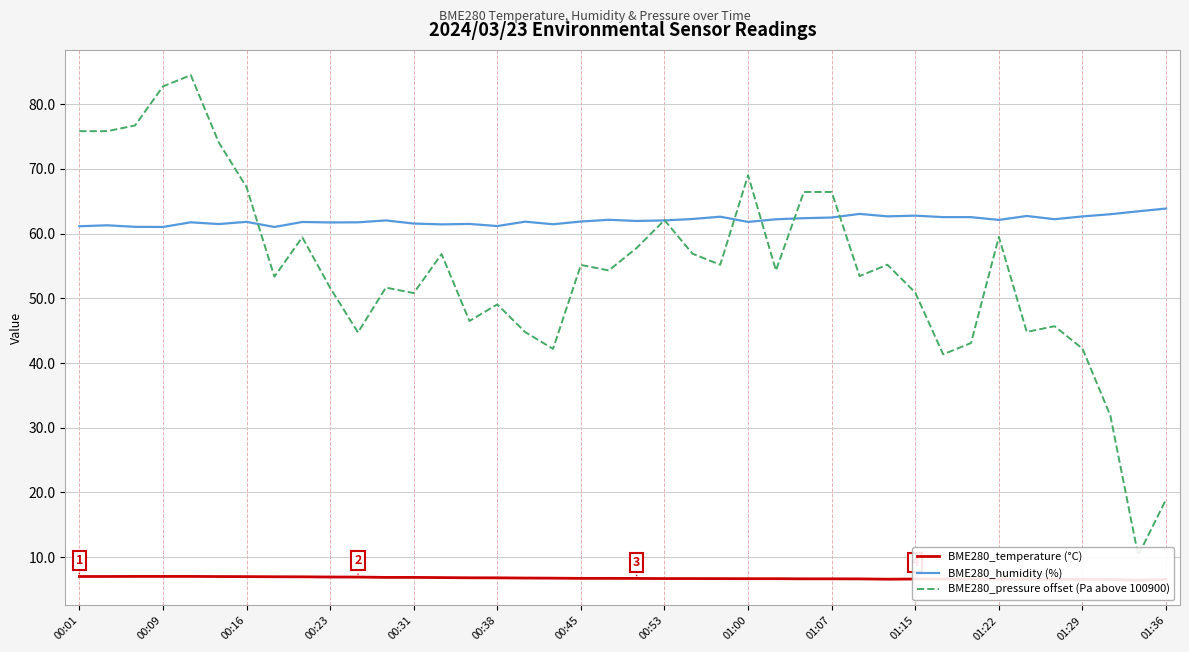

What is the value of the BME280_pressure offset (Pa above 100900) point at the 14th from the left?

56.8